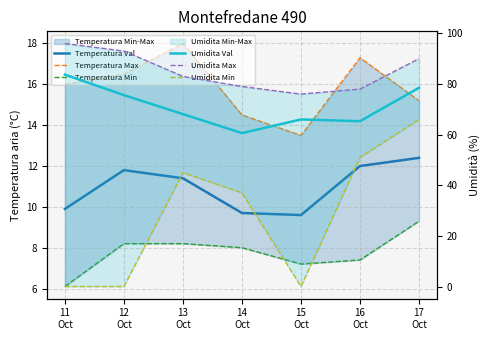

Reading left to right, what are all the values shown in this chart?

Temperatura Val: 9.9	11.8	11.4	9.7	9.6	12.0	12.4
Temperatura Max: 16.0	16.5	18.0	14.5	13.5	17.3	15.2
Temperatura Min: 6.1	8.2	8.2	8.0	7.2	7.4	9.3
Umidita Val: 83.7	75.6	68.1	60.6	66.0	65.3	78.5
Umidita Max: 96.0	93.0	83.0	79.0	76.0	78.0	90.0
Umidita Min: 0.0	0.0	45.0	37.0	0.0	51.0	66.0